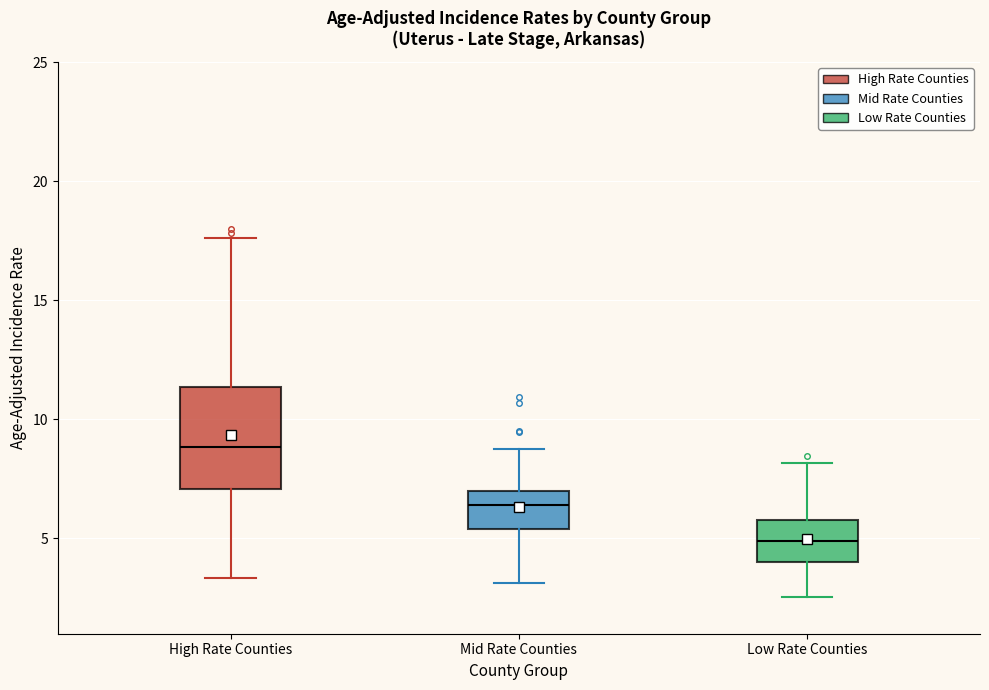

Where is the lower edge of the box for Low Rate Counties on the y-axis? The values are not printed on the chart, so give them approximately, as read against the axis.

4.0